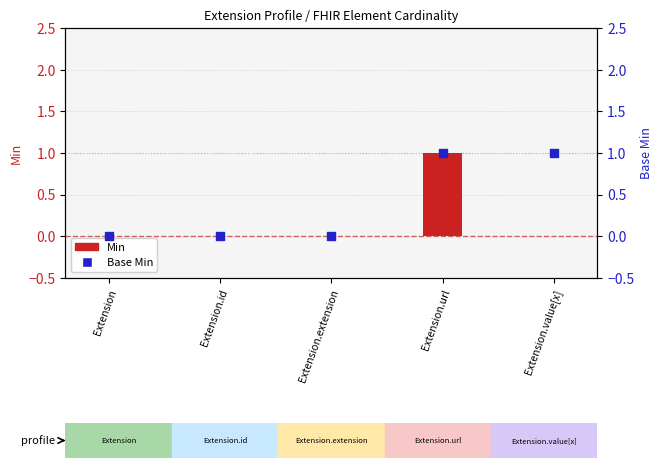

What are all the series names shown in the legend?

Min, Base Min